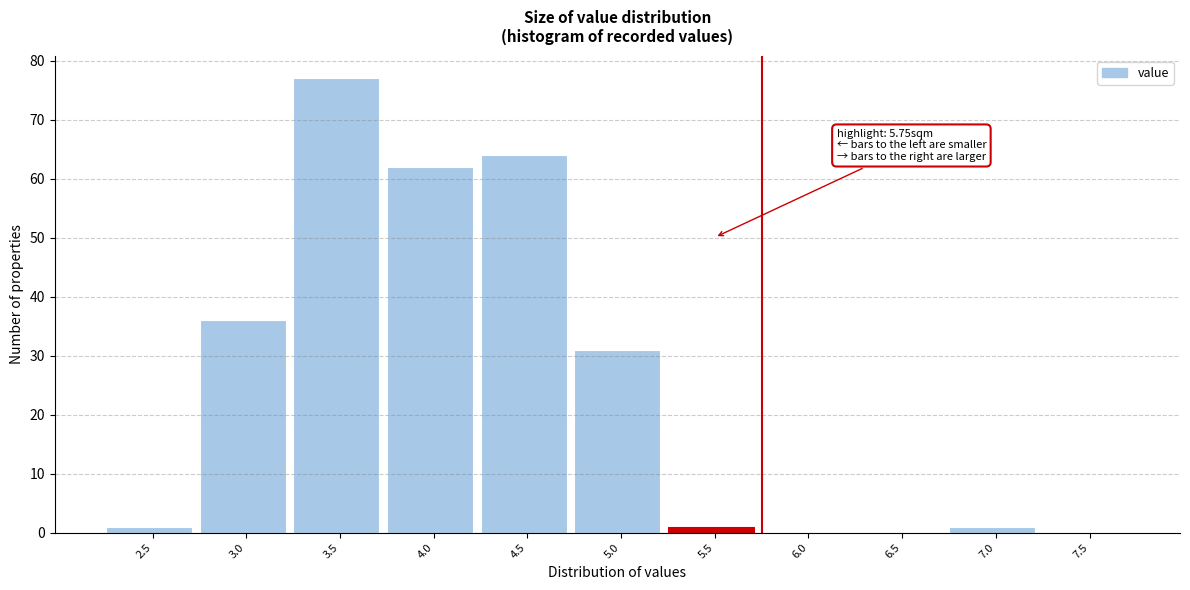

Reading right to left, transcribe all the data shown in this chart.

7.5=0	7.0=1	6.5=0	6.0=0	5.5=1	5.0=31	4.5=64	4.0=62	3.5=77	3.0=36	2.5=1